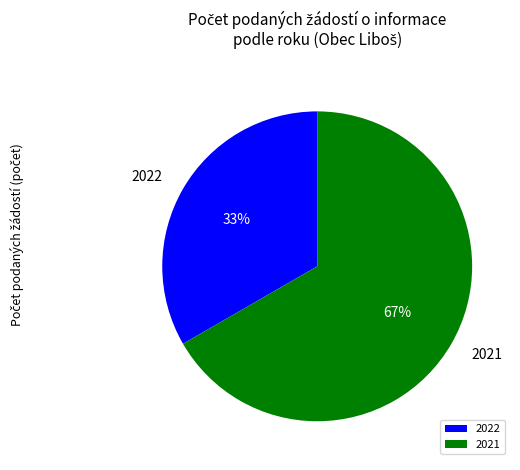

To the nearest percent, what is the average slice percentage?

50%